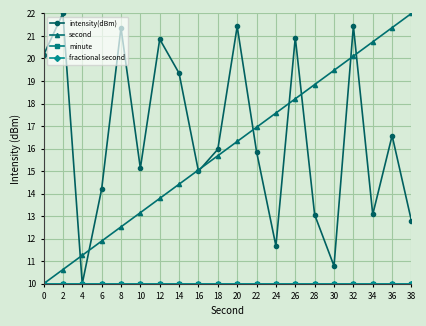

What is the average value of the minute series?

10.0